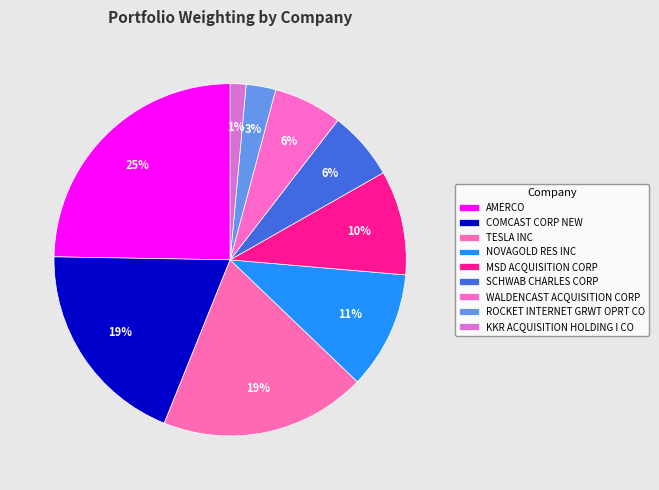

To the nearest percent, what percentage of the pie is MSD ACQUISITION CORP?

10%